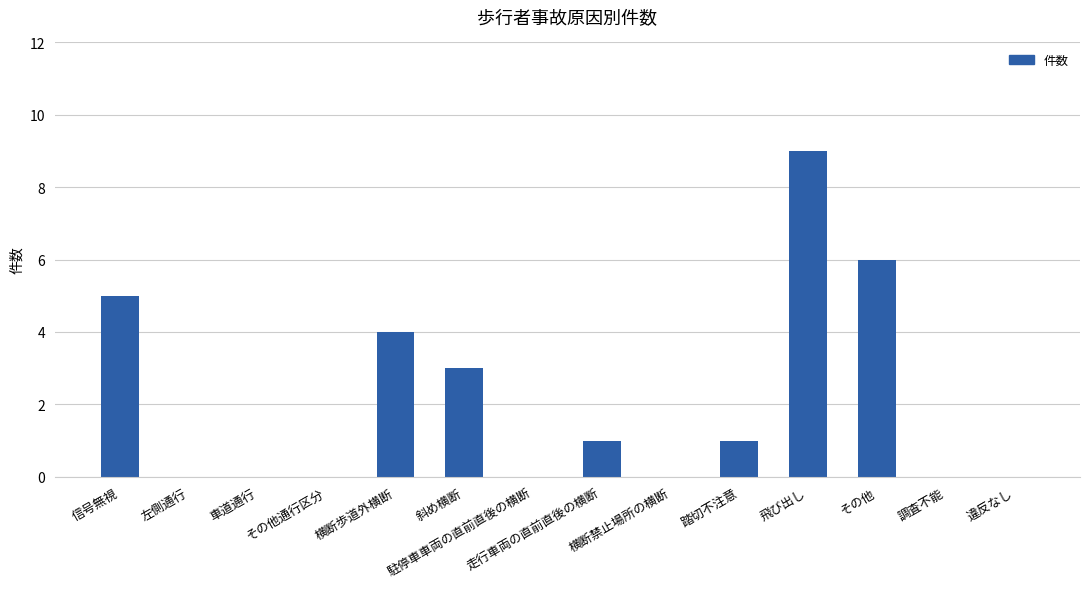

What is the maximum value shown in the chart?

9